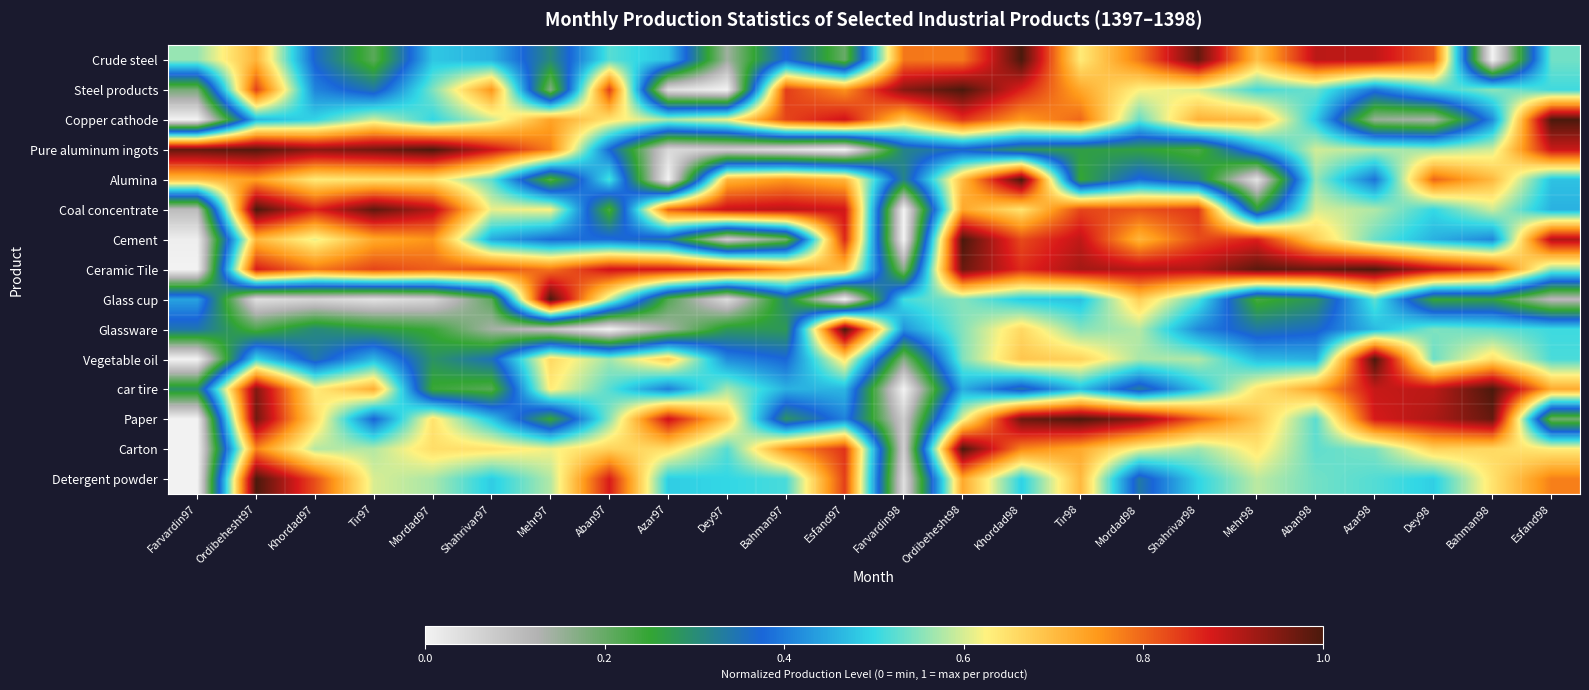

What is the total value across all series at Farvardin98?

4.5